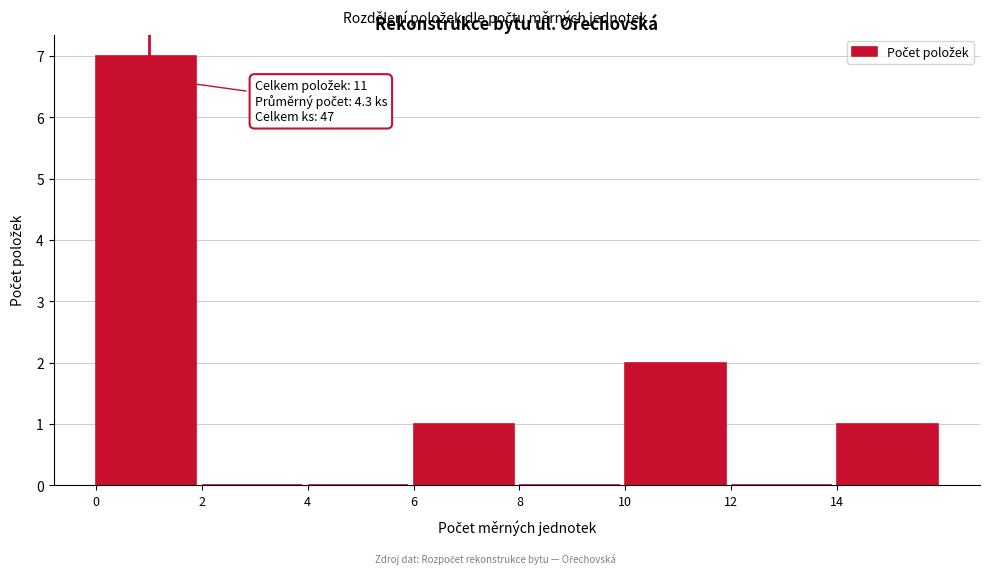

Which range on the x-axis has the tallest bar?

0 to 2